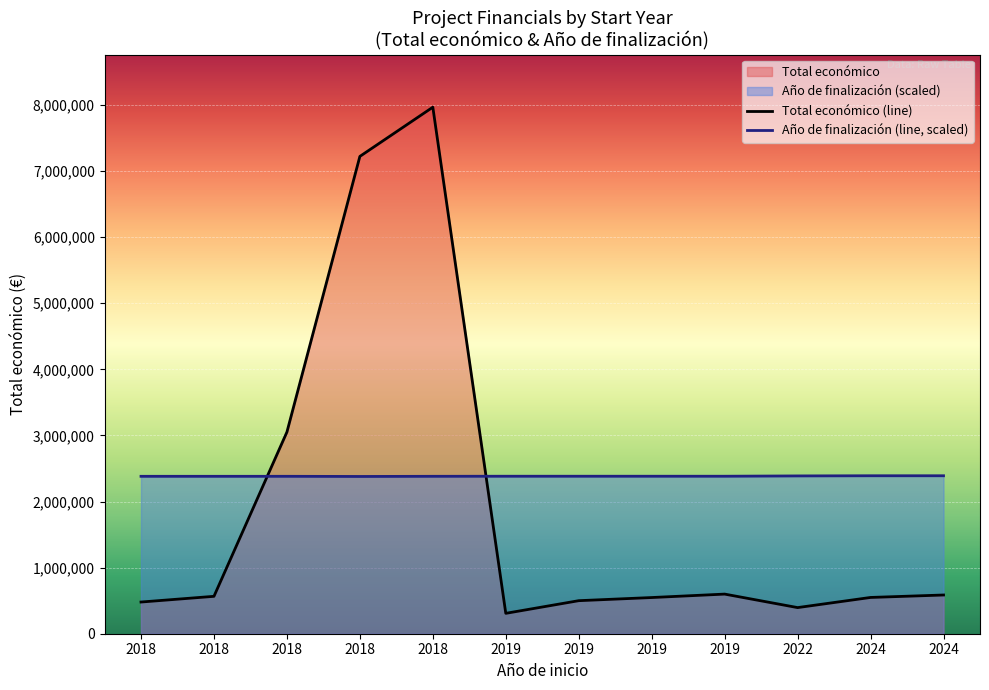

What is the value of the Año de finalización (line, scaled) point at the 3rd from the left?

2381969.6